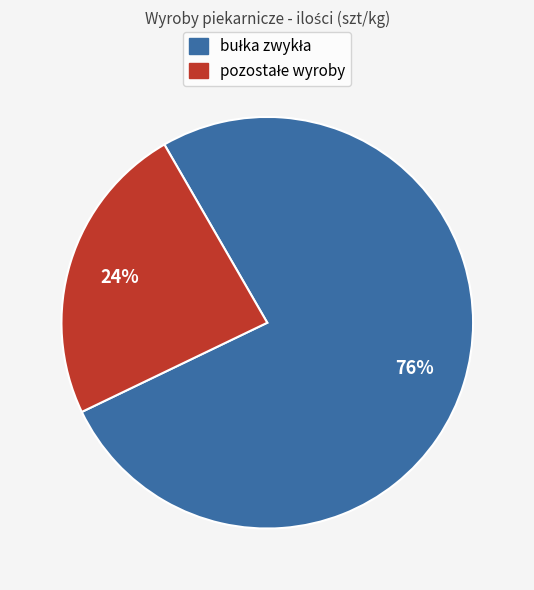

Does any single category account for the majority?

Yes